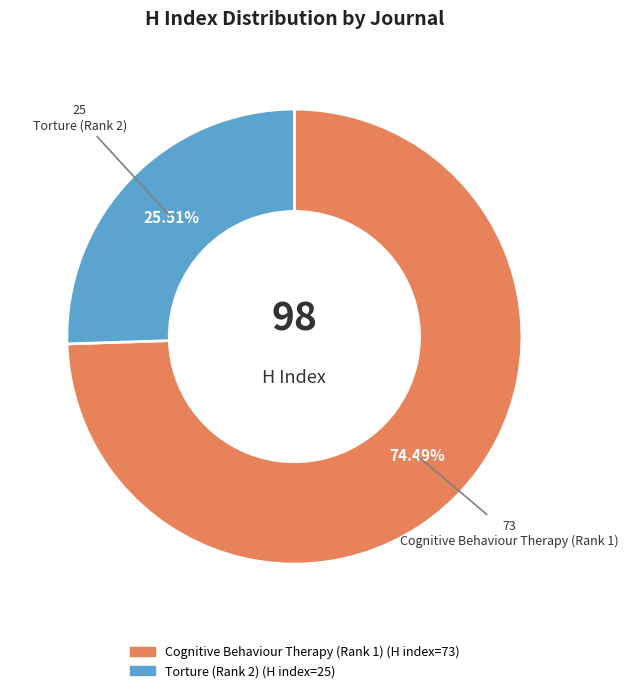

What is the ratio of the value at Cognitive Behaviour Therapy (Rank 1) to the value at Torture (Rank 2)?

2.9